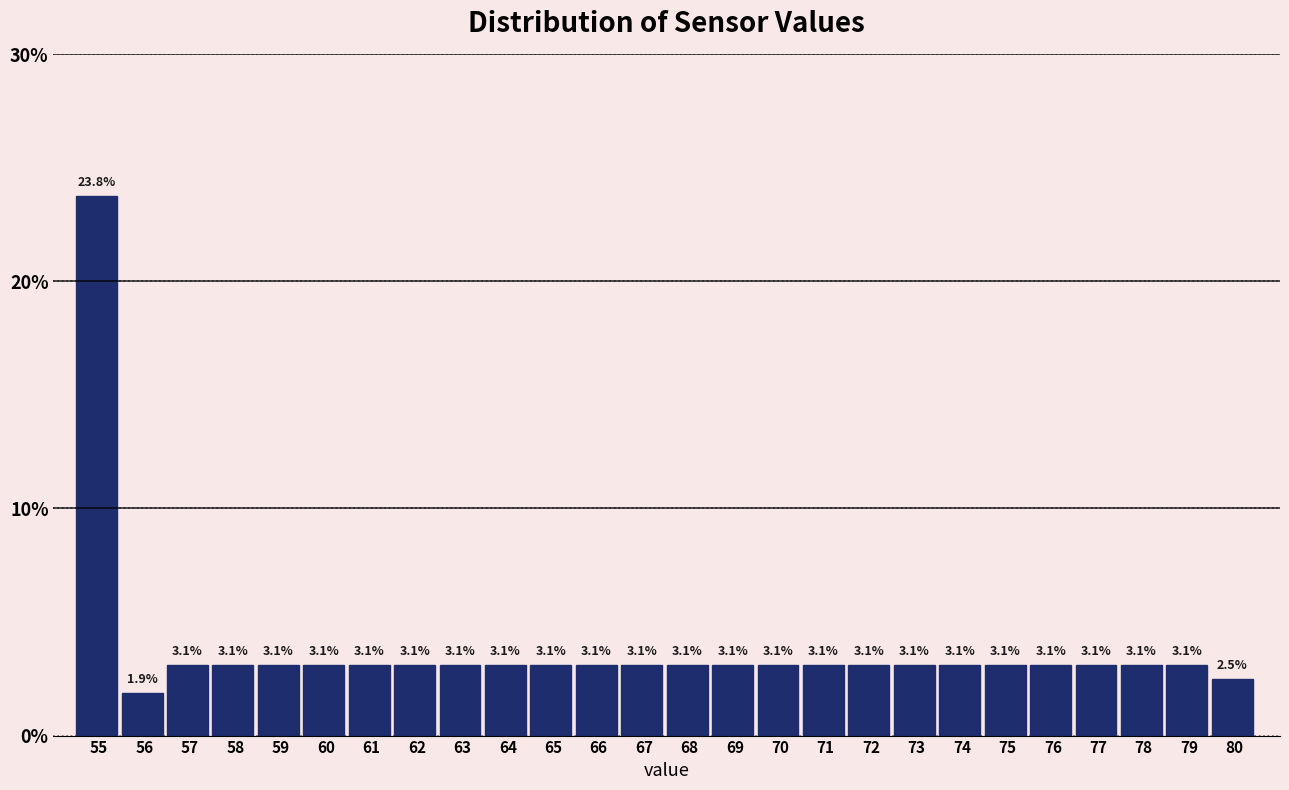

Reading left to right, what are all the values shown in this chart?

23.8	1.9	3.1	3.1	3.1	3.1	3.1	3.1	3.1	3.1	3.1	3.1	3.1	3.1	3.1	3.1	3.1	3.1	3.1	3.1	3.1	3.1	3.1	3.1	3.1	2.5